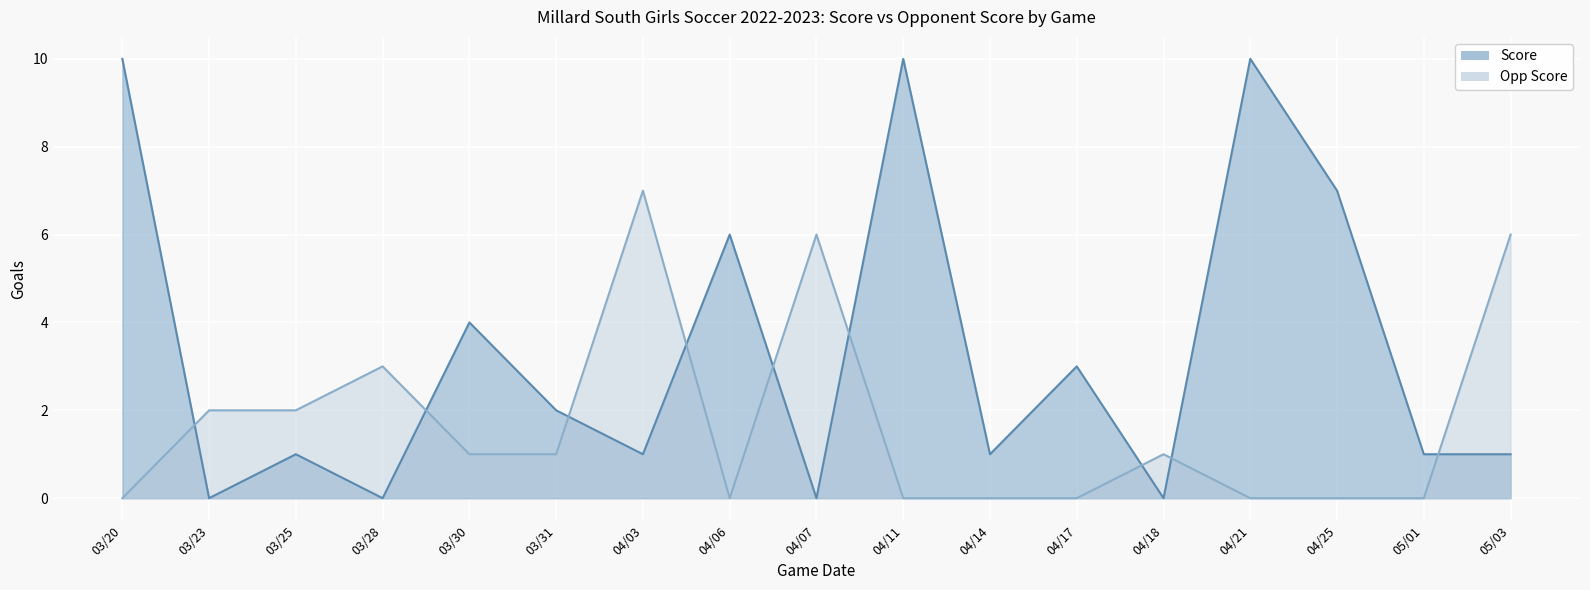

Between which two adjacent categories do Opp Score and Score first intersect?

03/20 and 03/23